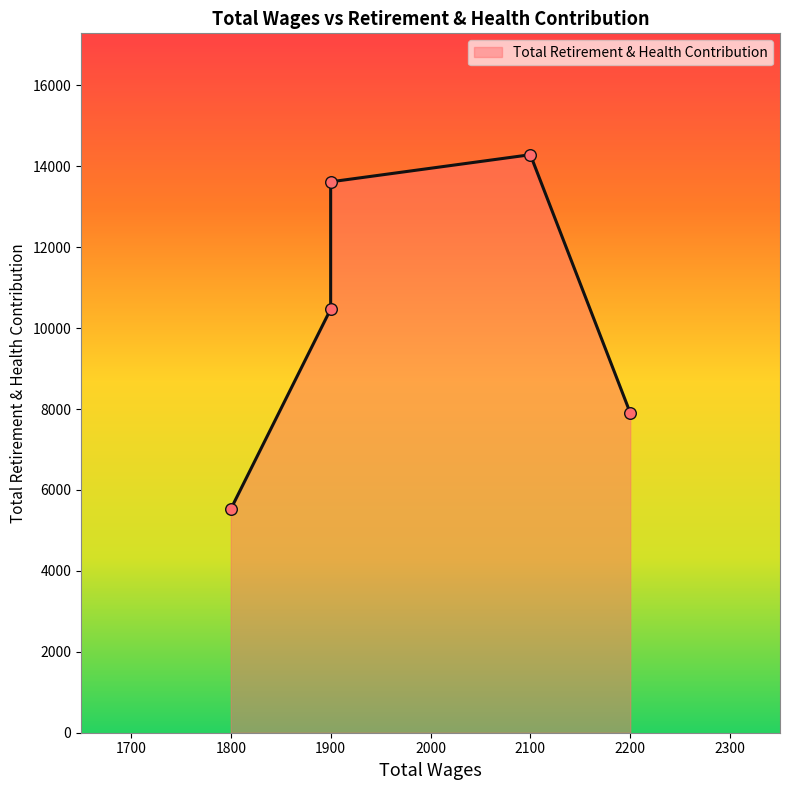

Which has a higher value, 2100.0 or 1900.0?

2100.0